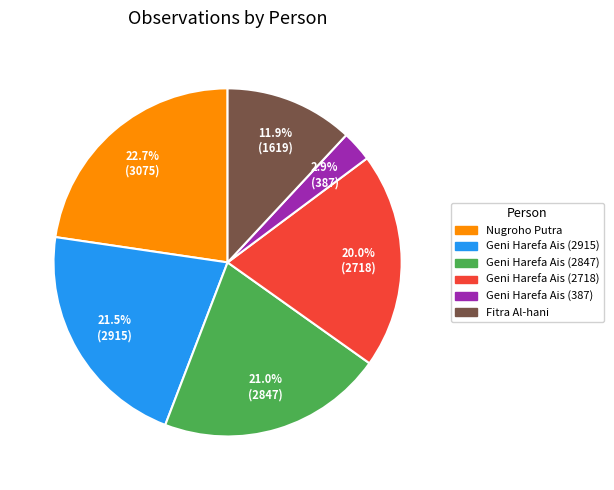

What portion of the pie excludes Geni Harefa Ais (387)?

97.1%